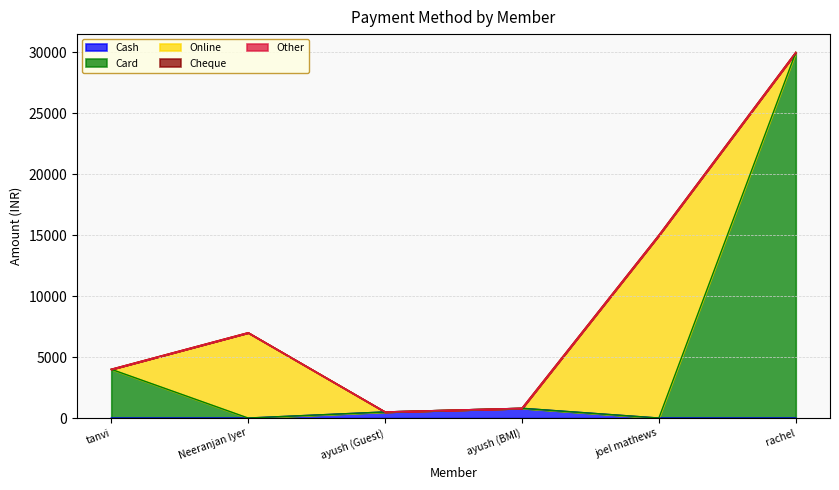

Does the chart have visible grid lines?

Yes